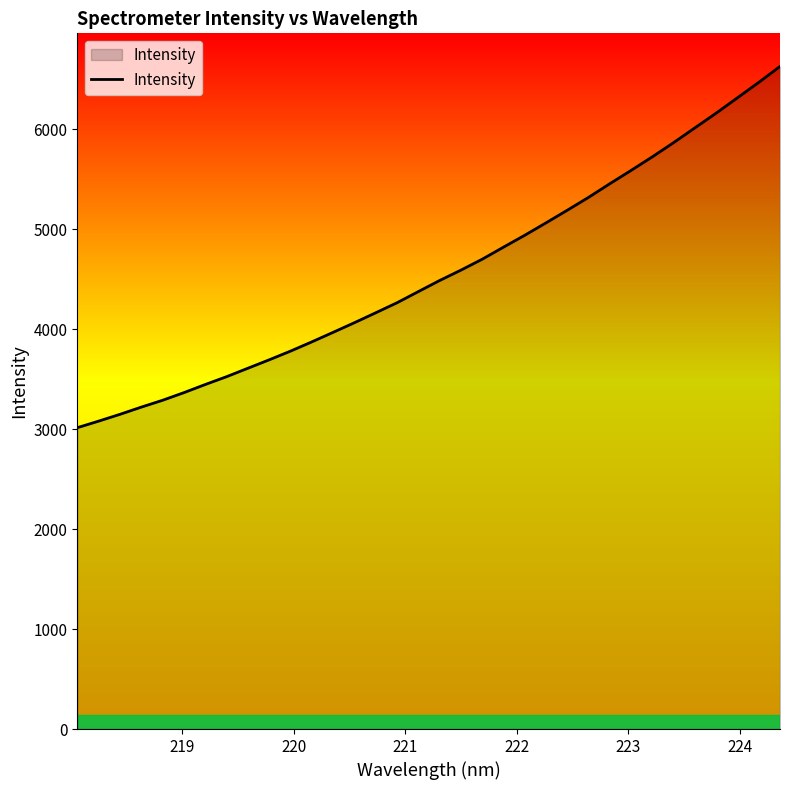

What is the difference between the maximum and minimum values?

3614.9